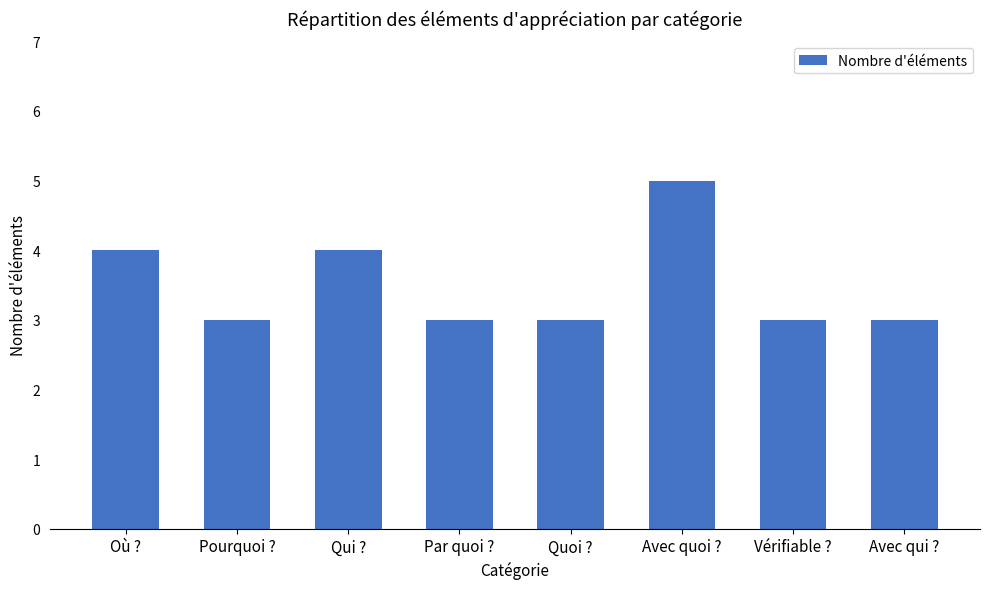

What is the ratio of the value at Vérifiable ? to the value at Avec qui ??

1.0